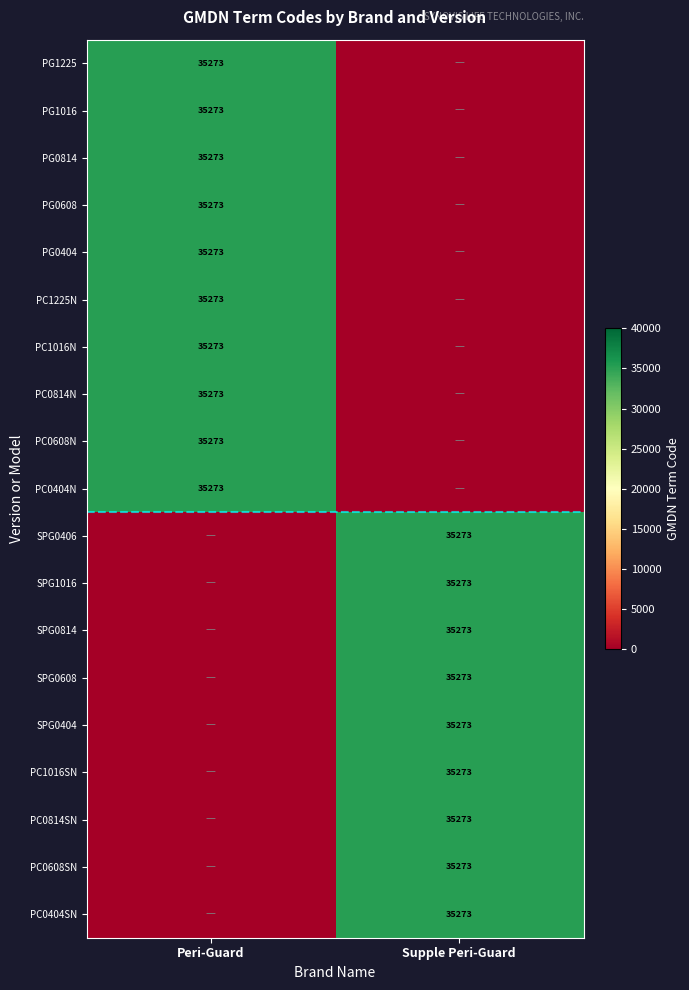

The value of SPG0404 at Supple Peri-Guard is 35273. True or false?

True